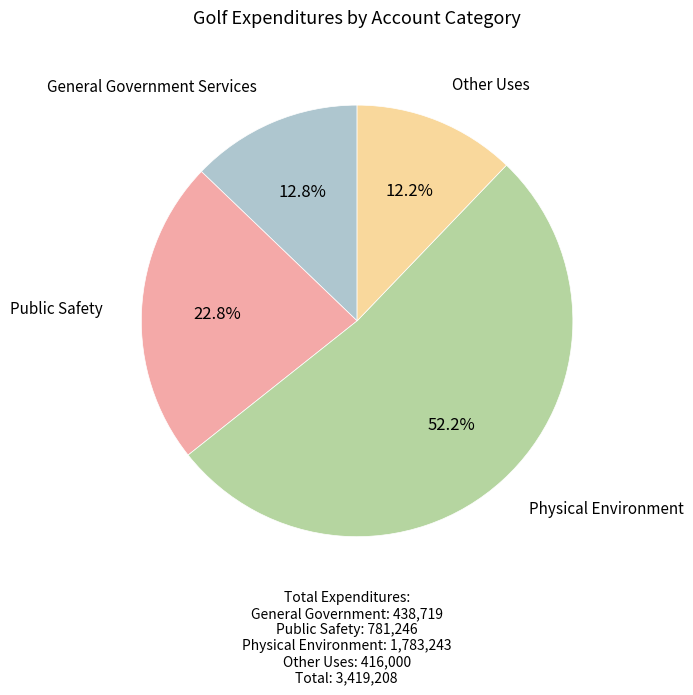

Count the number of slices in the pie.

4